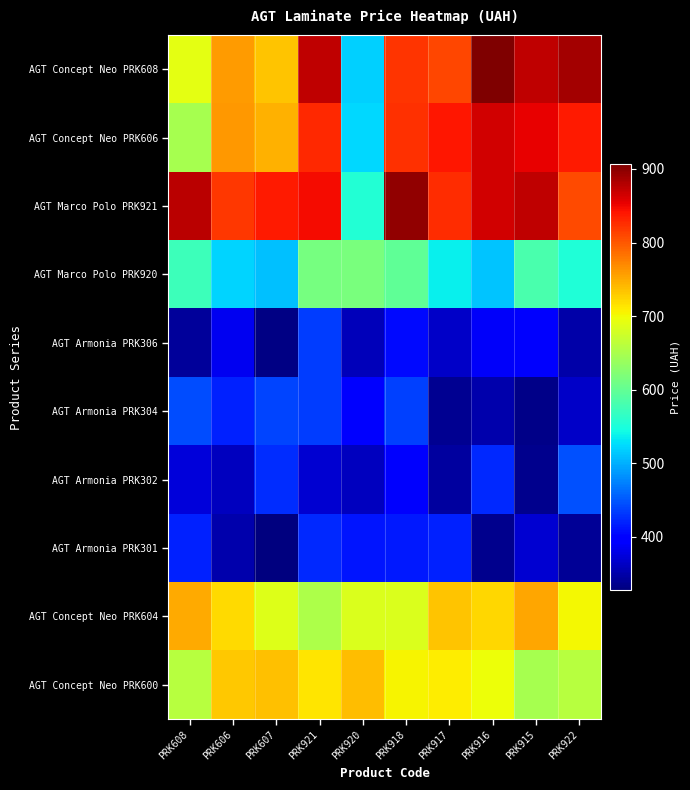

Which series has the largest total across all categories?

AGT Marco Polo PRK921